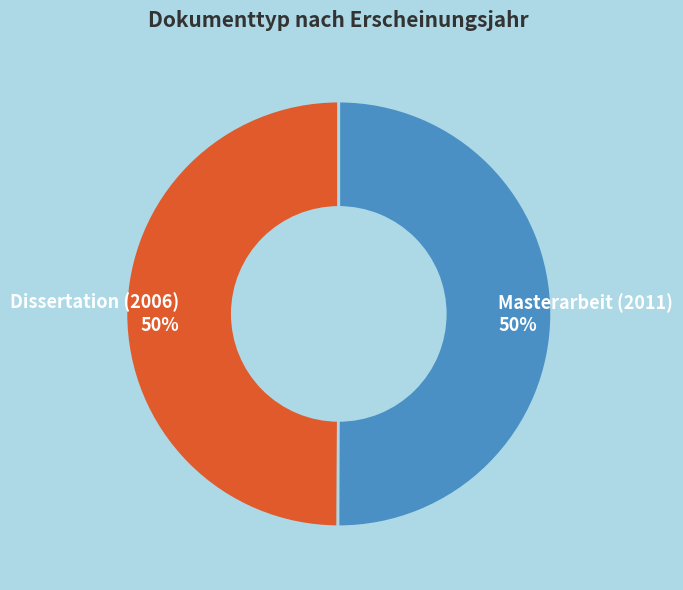

What is the ratio of the value at Dissertation (2006) to the value at Masterarbeit (2011)?

1.0